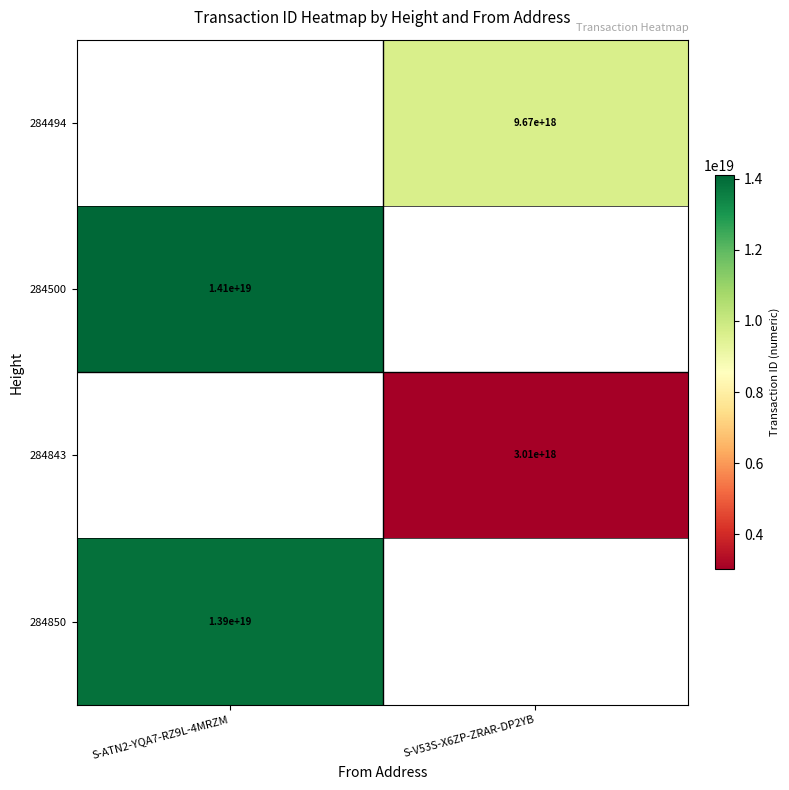

What is the maximum value shown in the chart?

14109527261623998464.0